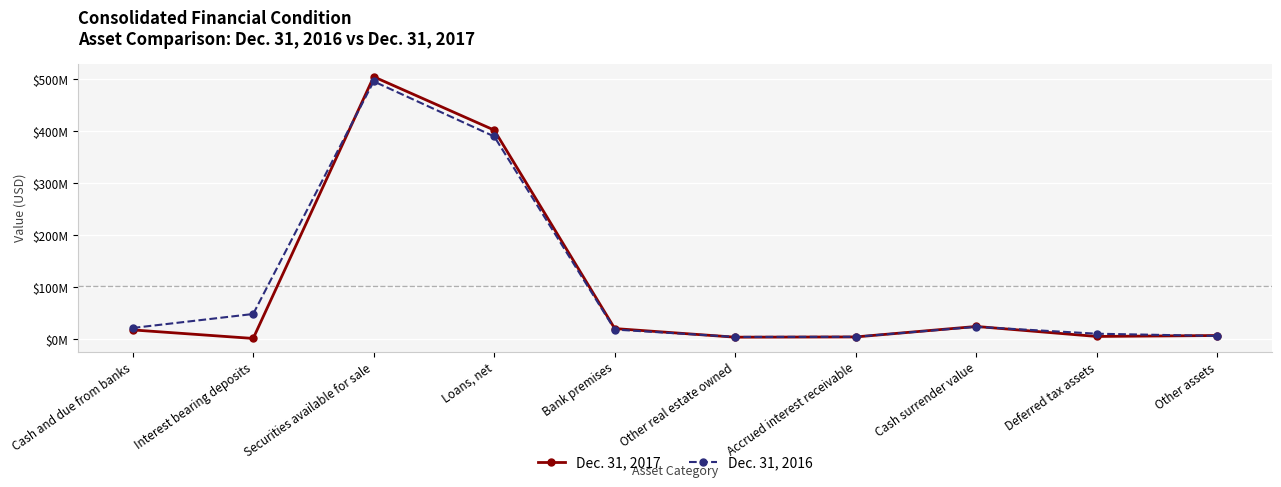

Rank the series by their maximum value, from highest to lowest.

Dec. 31, 2017, Dec. 31, 2016